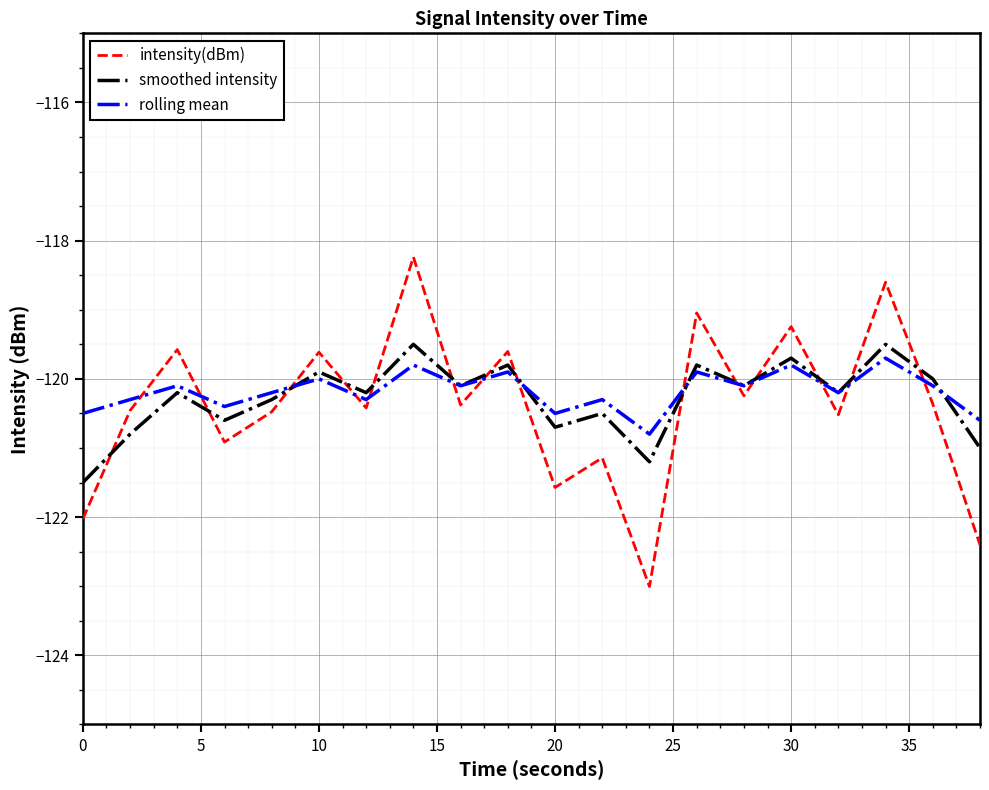

Which series has the largest range (max minus min)?

intensity(dBm)